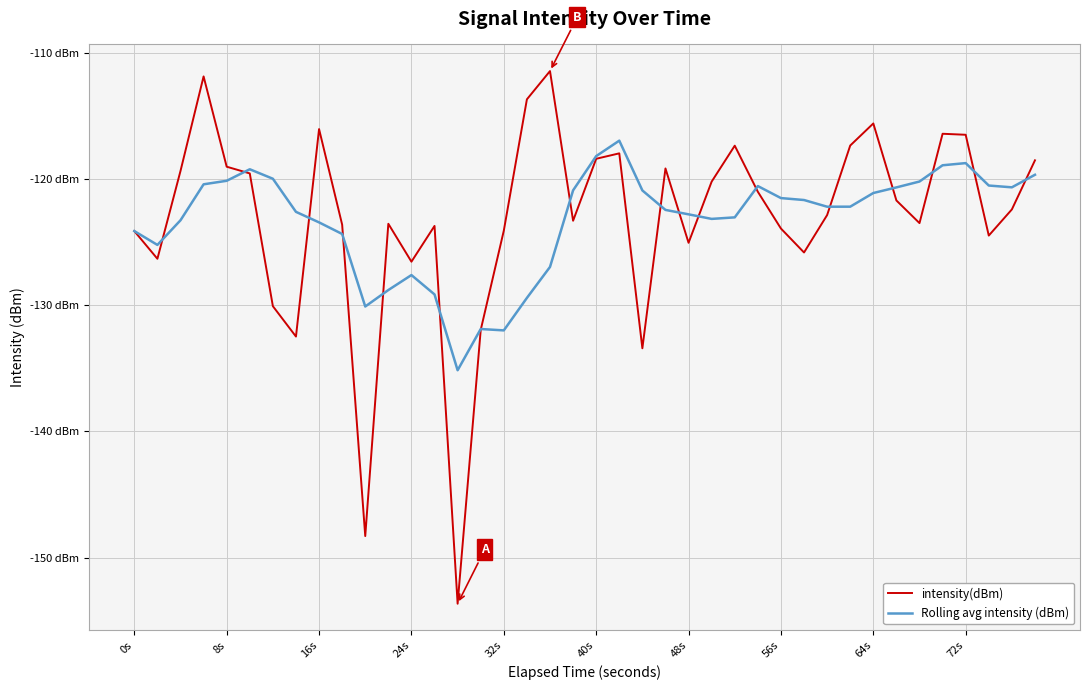

What are all the series names shown in the legend?

intensity(dBm), Rolling avg intensity (dBm)